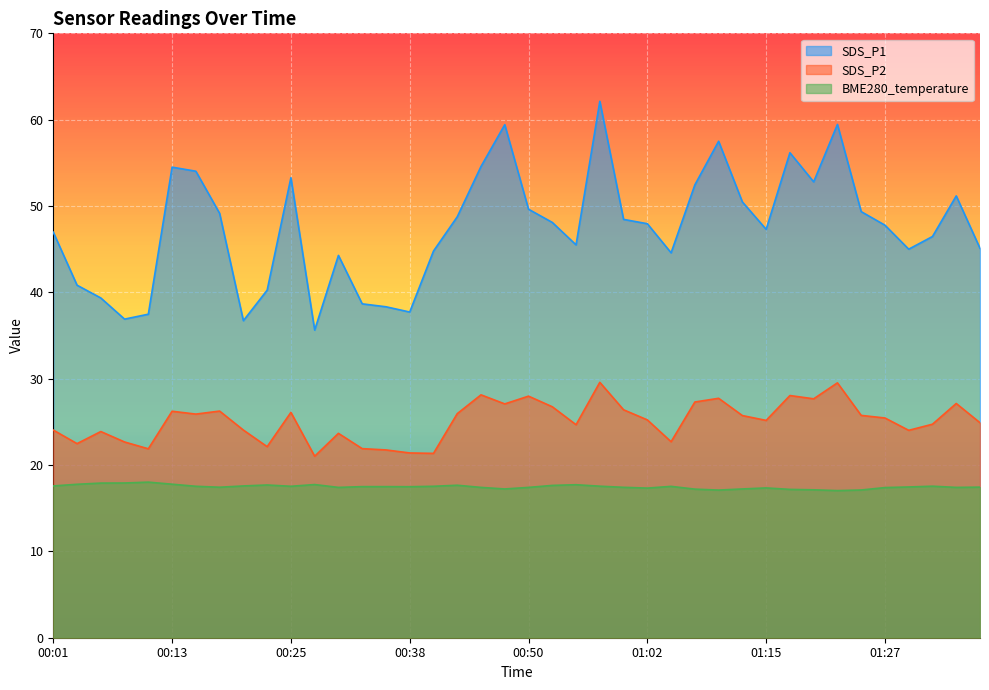

True or false: SDS_P2 has more than 0 points higher than both neighbors.

True